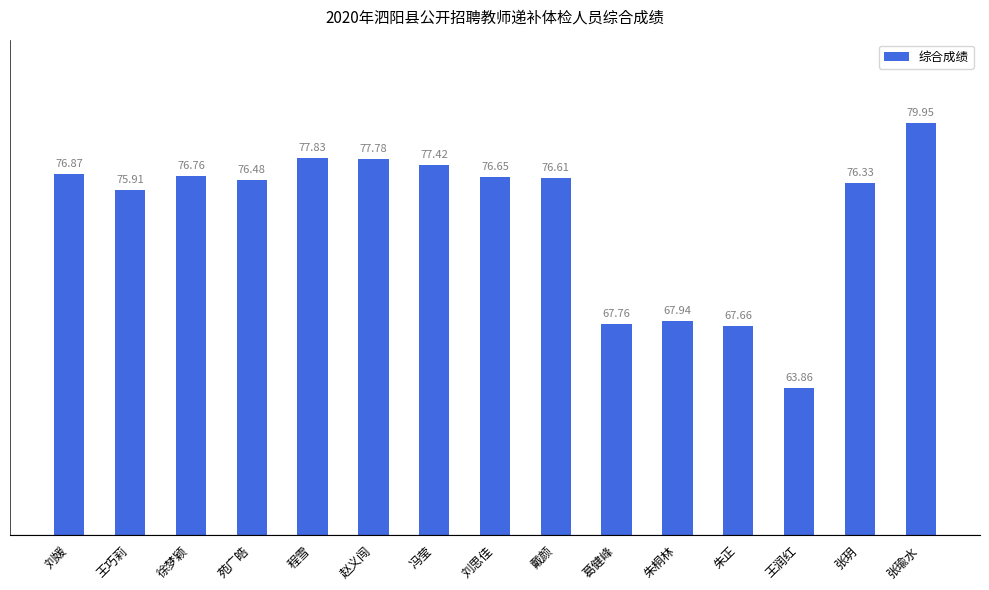

What is the difference between the maximum and minimum values?

16.1